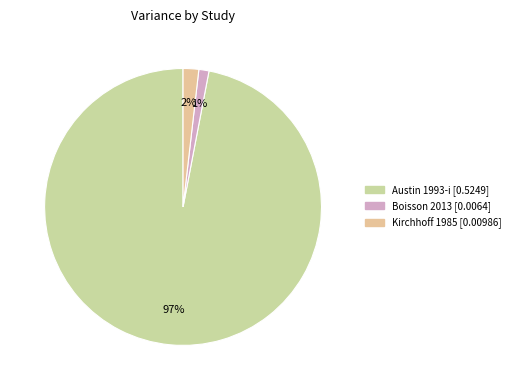

Count the number of slices in the pie.

3